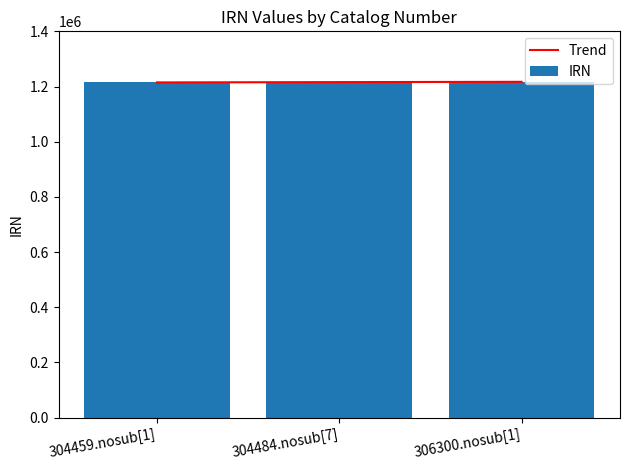

Rank the series by their maximum value, from highest to lowest.

IRN, Trend